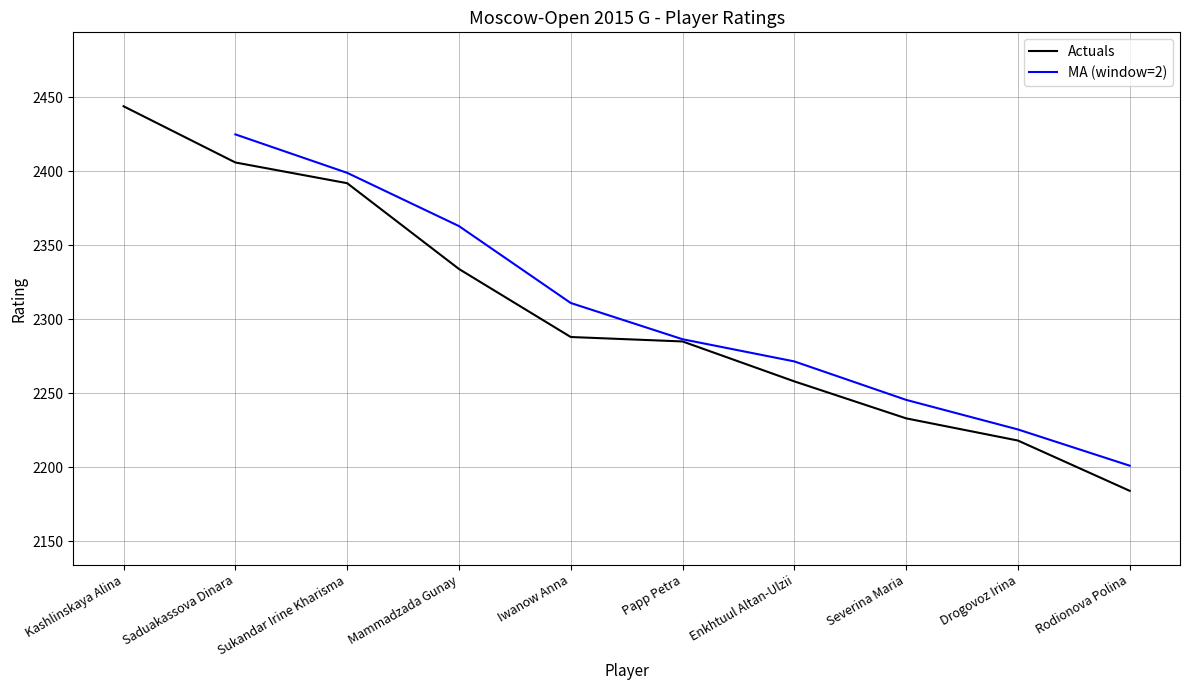

What is the label of the 3rd point from the left?

Sukandar Irine Kharisma